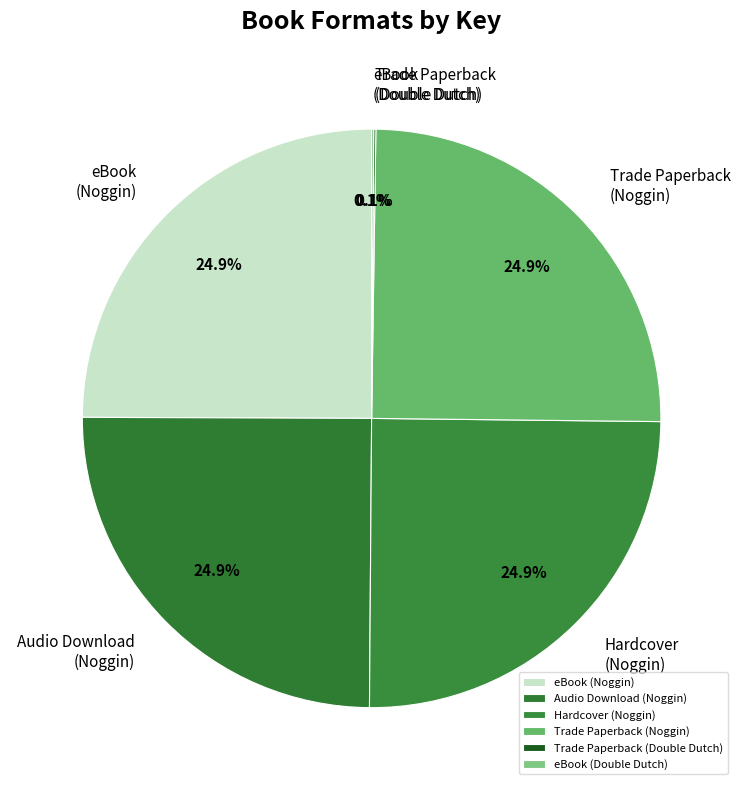

Is there a majority slice in this chart?

No